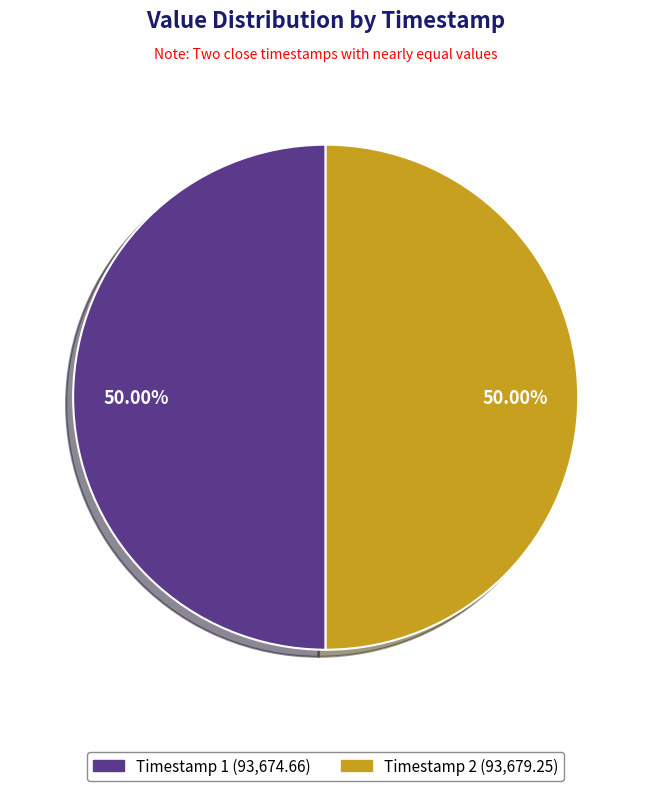

How many slices are in this pie chart?

2